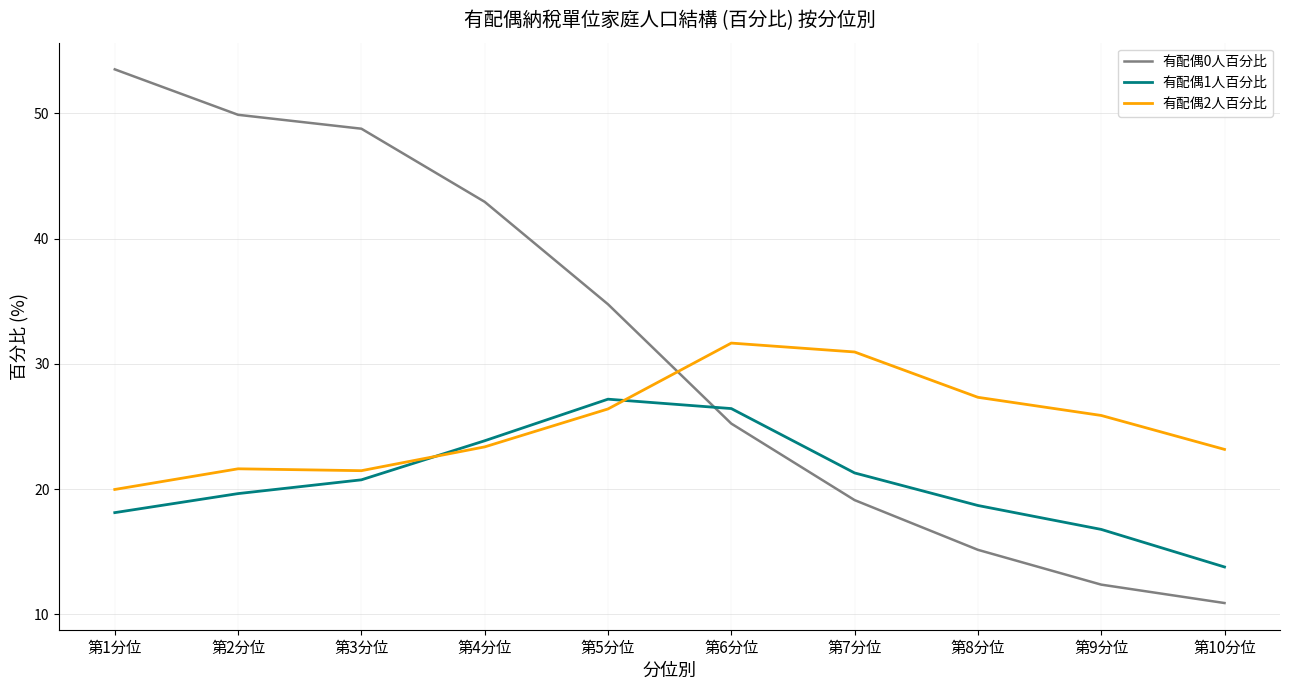

What position from the right is 第1分位?

10